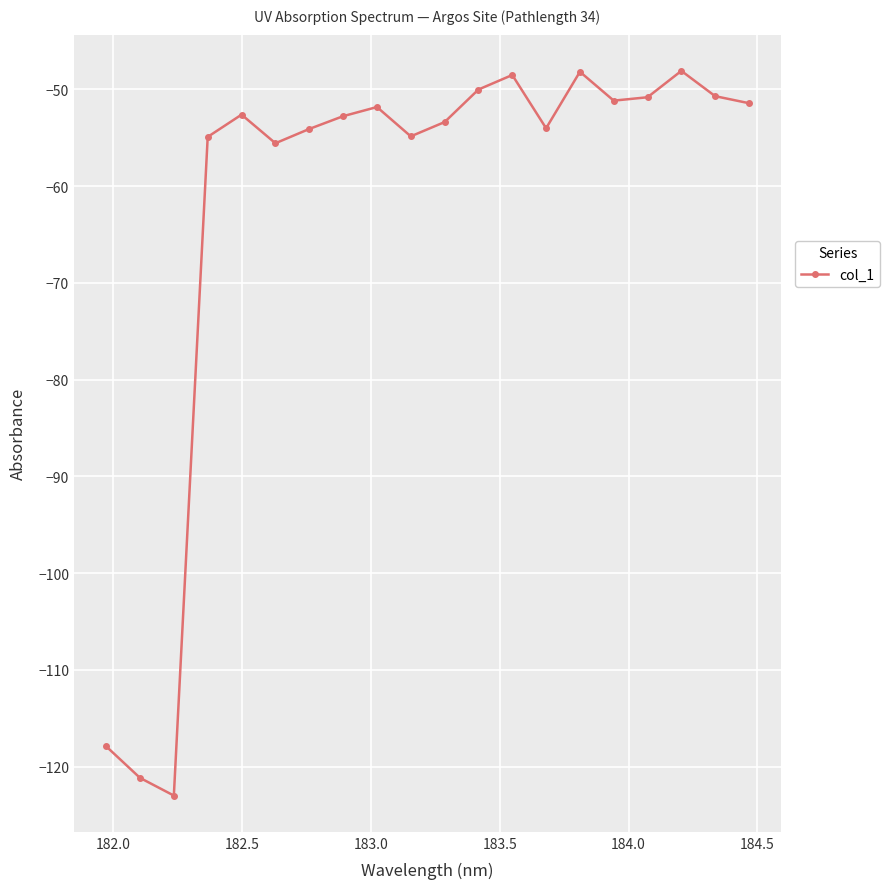

What is the minimum value shown in the chart?

-123.0